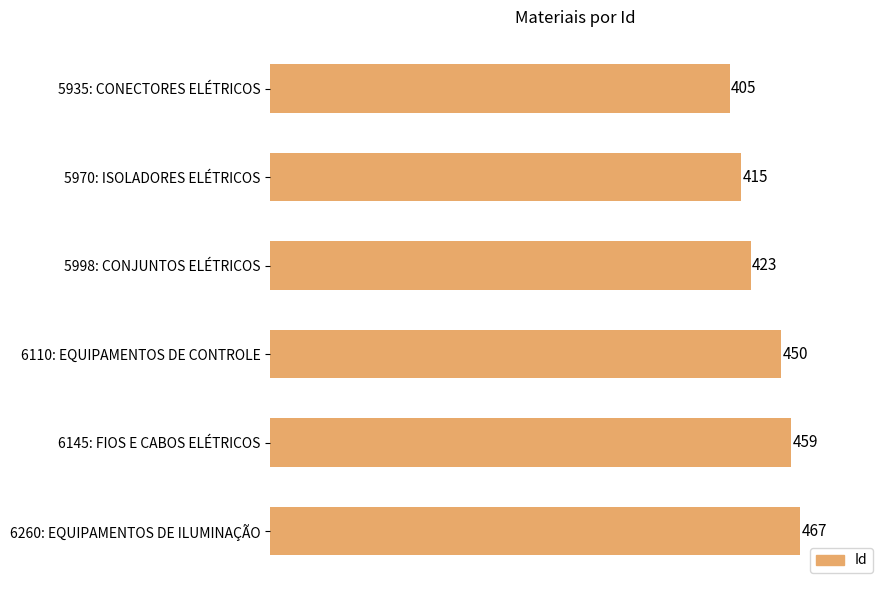

At which label is the value closest to 436?

5998: CONJUNTOS ELÉTRICOS